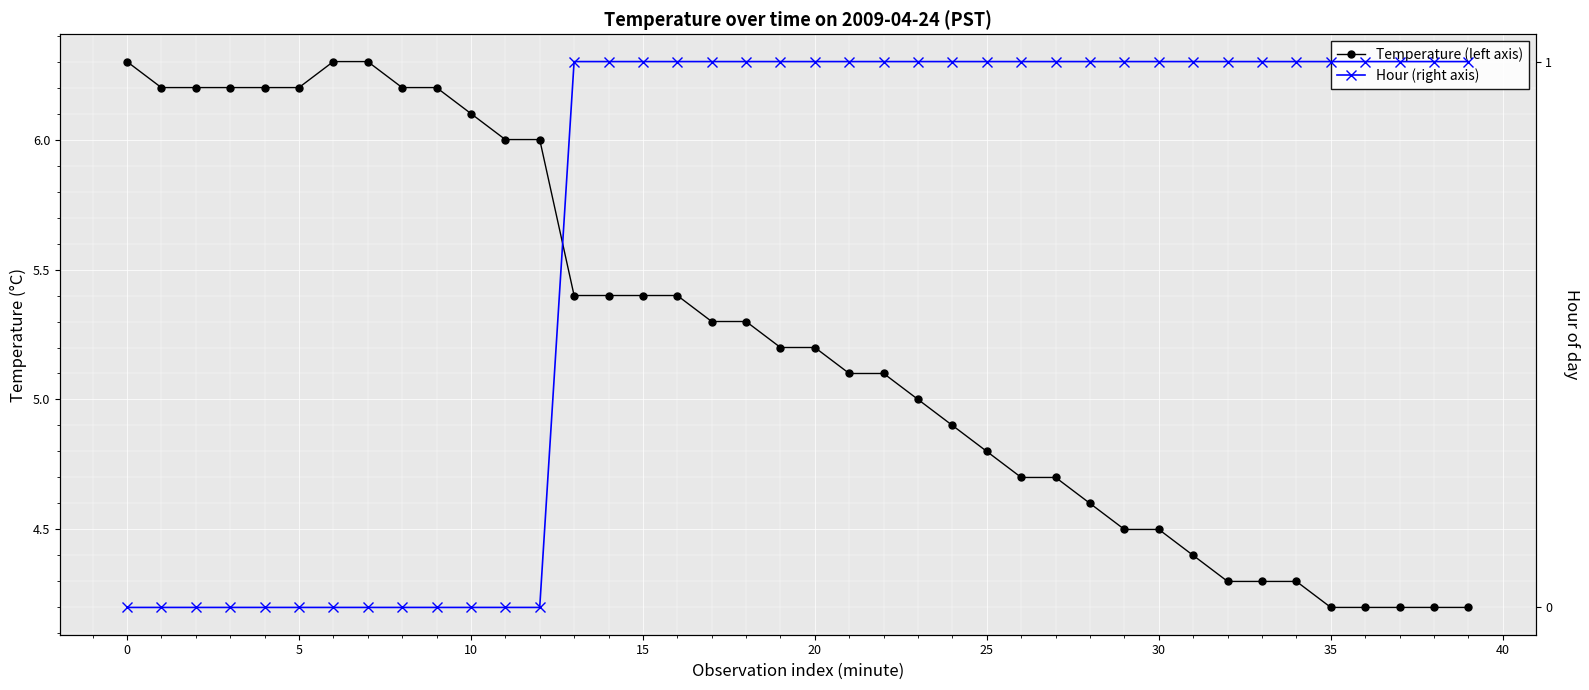

Which series has the largest range (max minus min)?

Temperature (left axis)